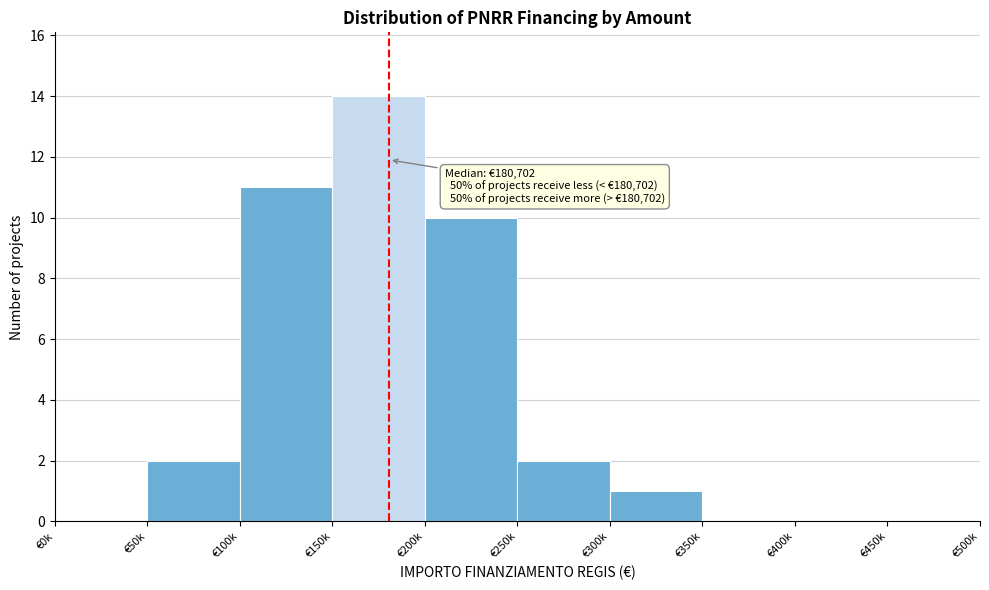

Reading left to right, list all the values displayed in this chart.

€0k=0	€50k=2	€100k=11	€150k=14	€200k=10	€250k=2	€300k=1	€350k=0	€400k=0	€450k=0